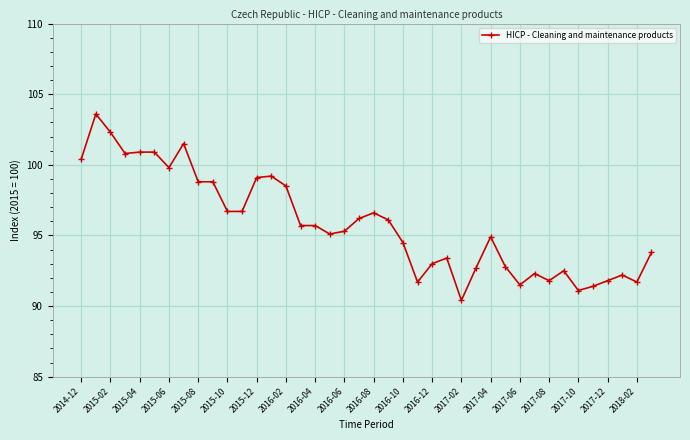

What is the sum of all values?

3832.2